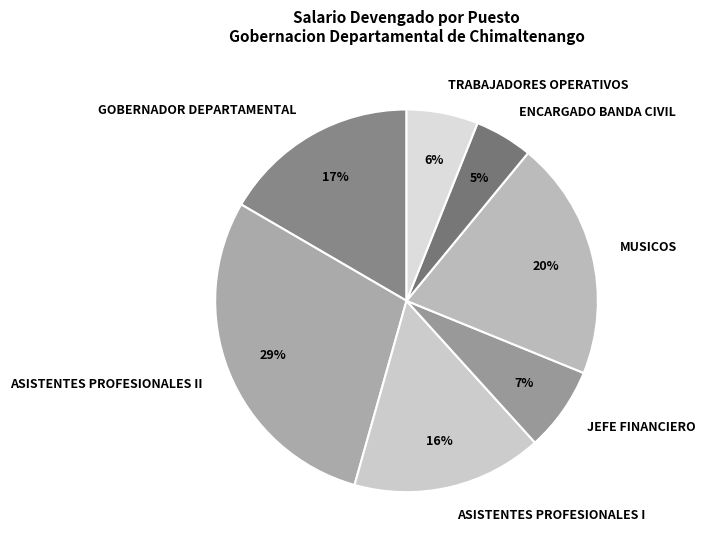

Rank the categories by value from highest to lowest.

ASISTENTES PROFESIONALES II, MUSICOS, GOBERNADOR DEPARTAMENTAL, ASISTENTES PROFESIONALES I, JEFE FINANCIERO, TRABAJADORES OPERATIVOS, ENCARGADO BANDA CIVIL